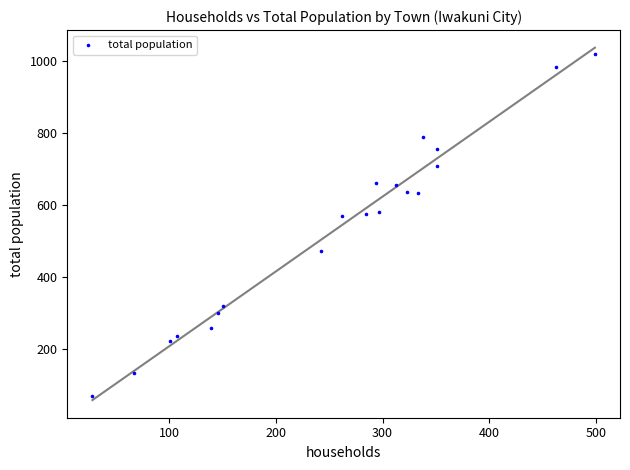

What is the range of Y values (max minus min)?

953